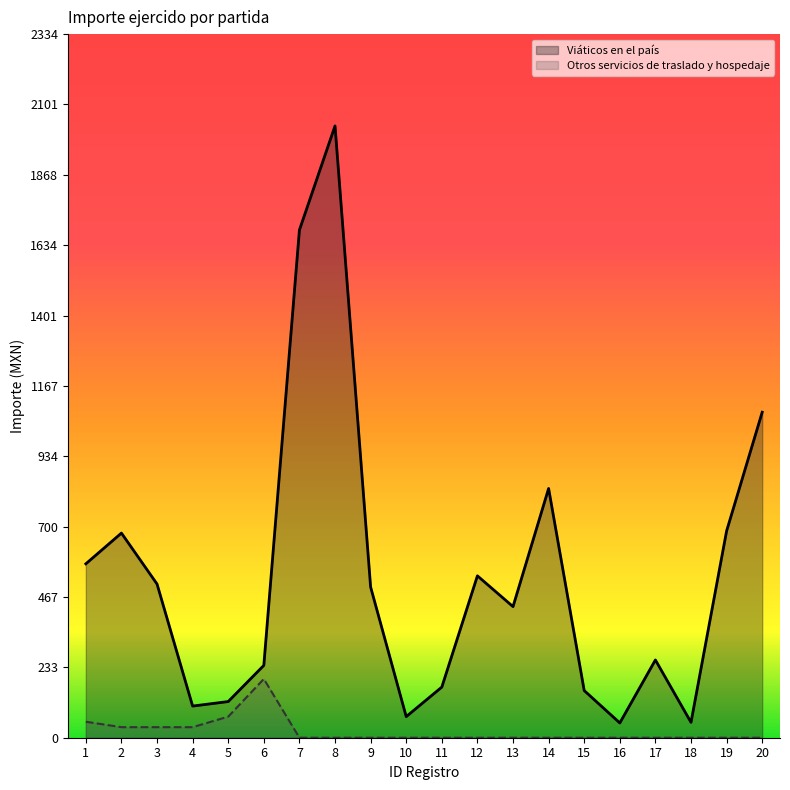

Rank the series at 8 from lowest to highest value.

Otros servicios de traslado y hospedaje, Viáticos en el país